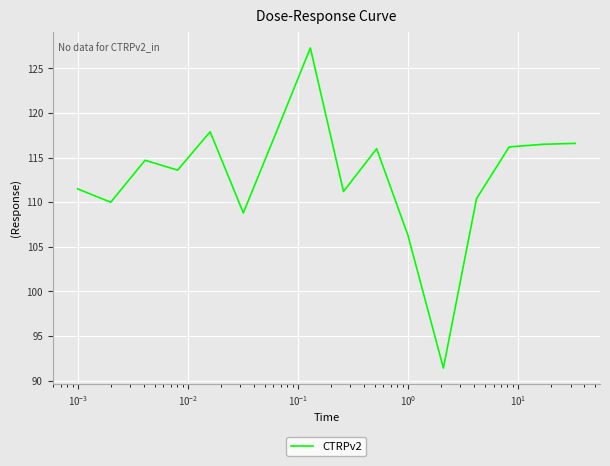

What is the maximum value shown in the chart?

127.3